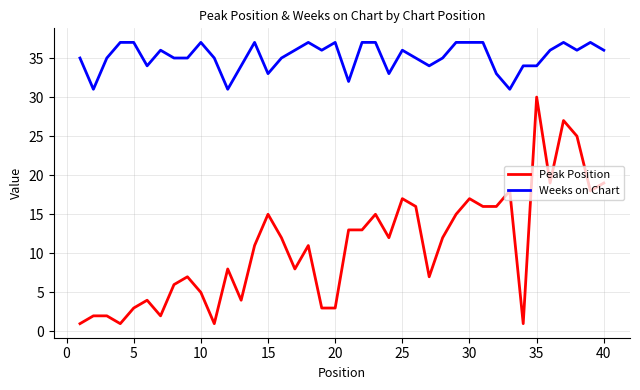

What is the maximum value for Weeks on Chart?

37